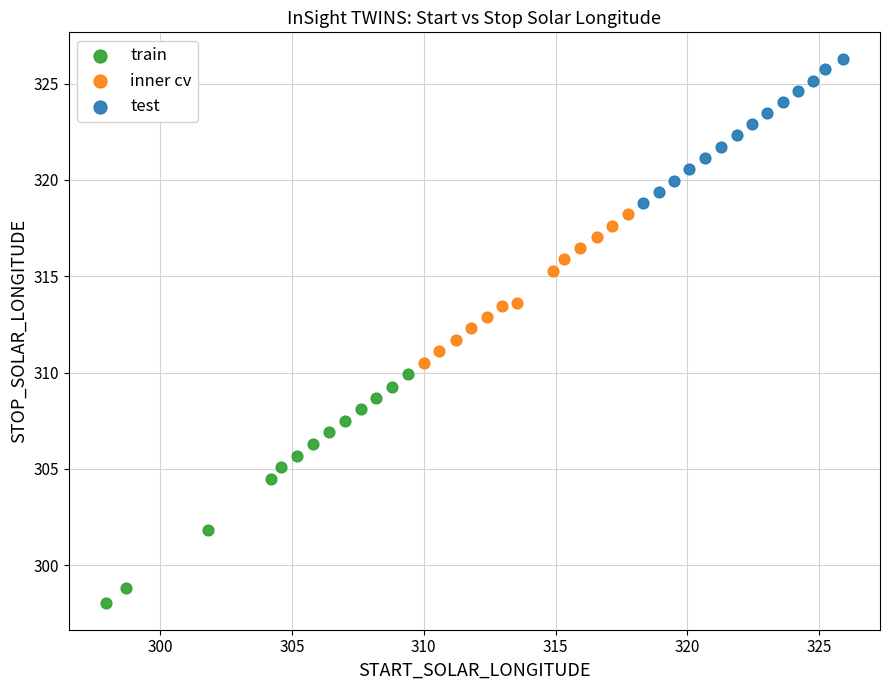

What are all the series names shown in the legend?

train, inner cv, test